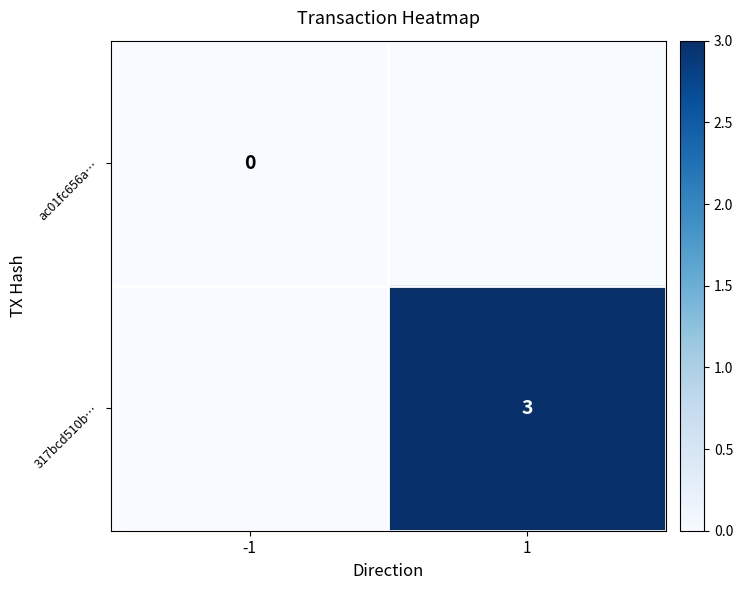

What is the difference between the highest and lowest values at 1?

3